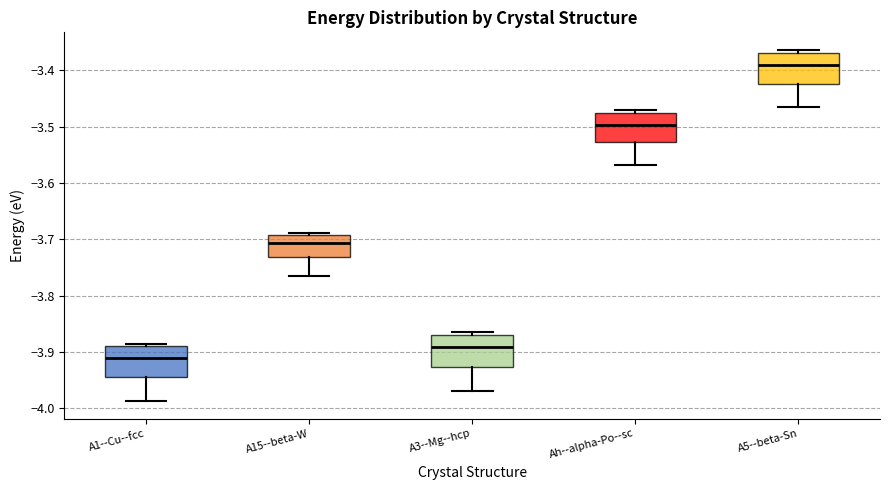

Where is the upper edge of the box for A15--beta-W on the y-axis? The values are not printed on the chart, so give them approximately, as read against the axis.

-3.69